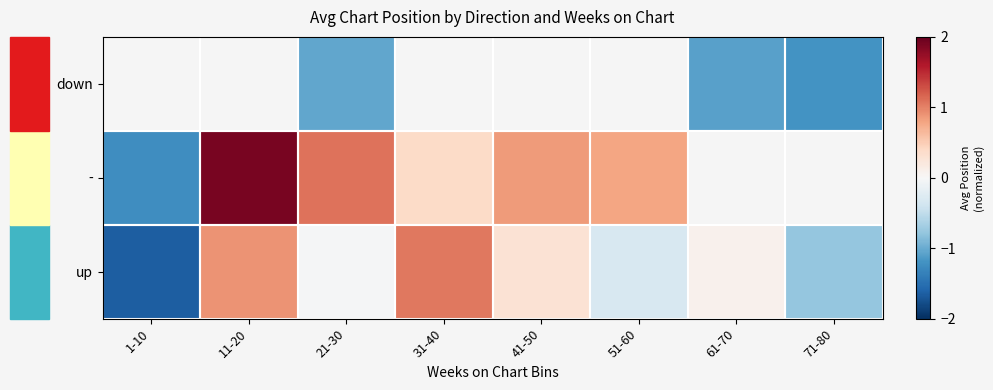

Which category has the highest value in the up series?

31-40